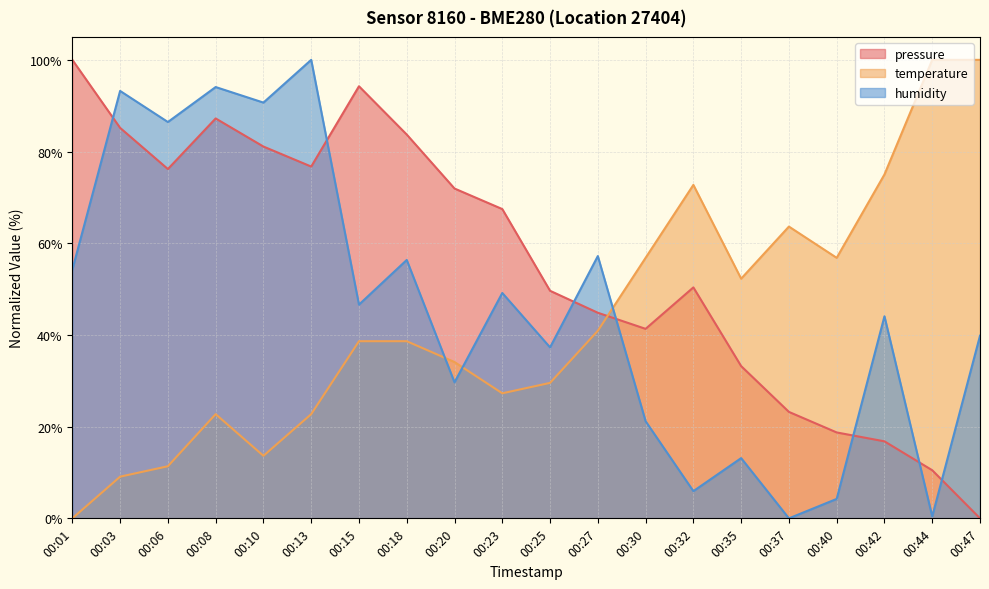

What is the difference between the maximum and second lowest values in the humidity series?

99.6